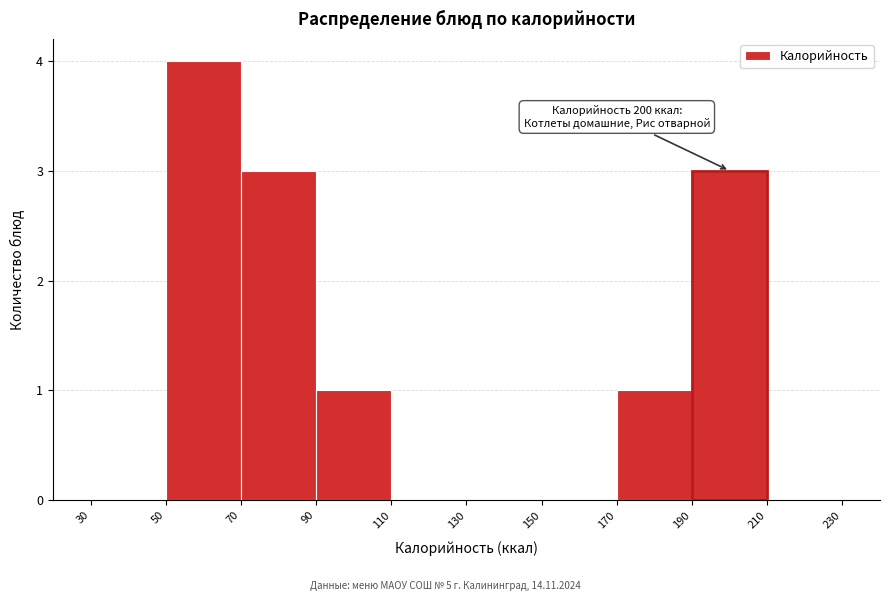

Over which range of the x-axis is the bar tallest?

50 to 70